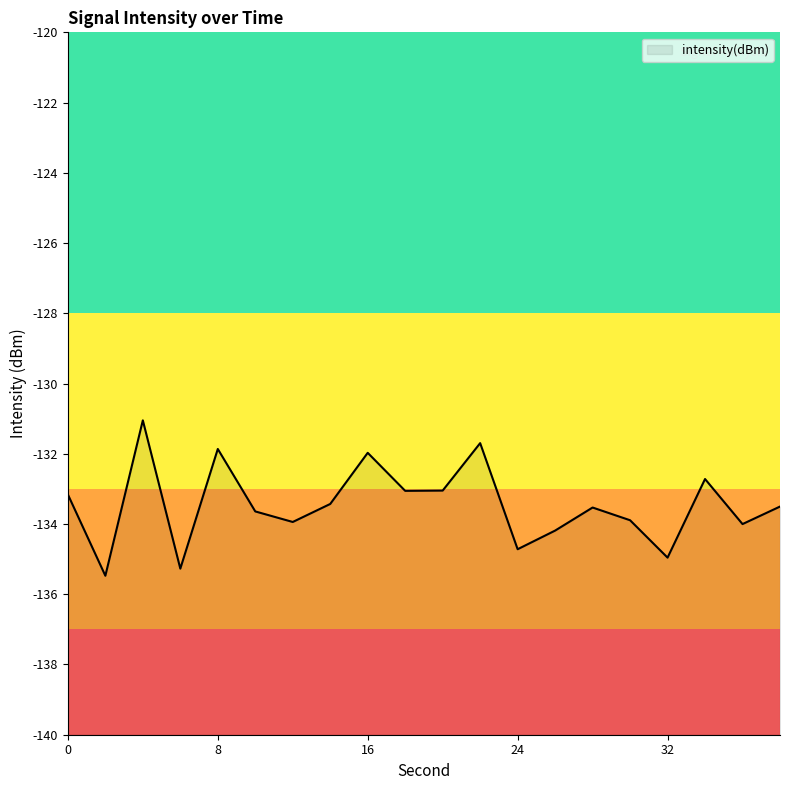

What is the difference between the maximum and minimum values?

4.4